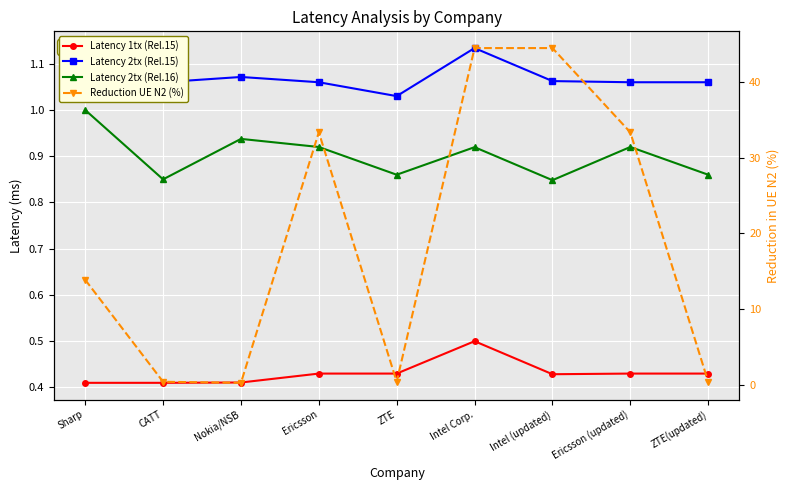

The value of Latency 2tx (Rel.15) at Ericsson is 1.6. True or false?

False